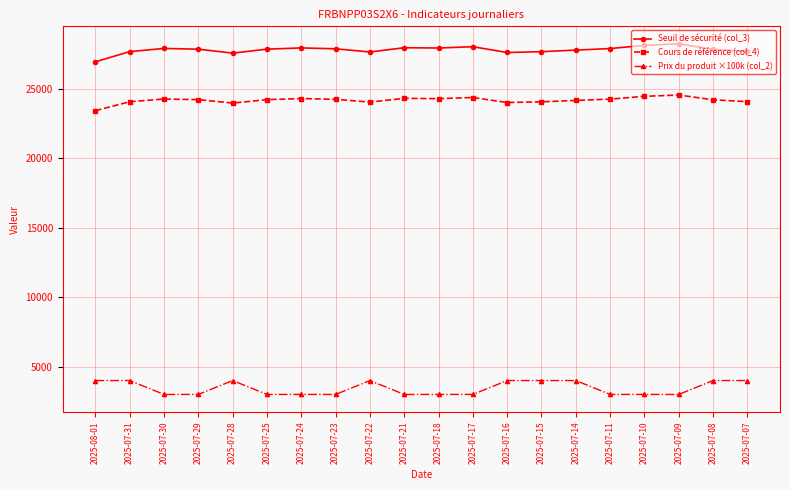

What is the minimum value for Cours de référence (col_4)?

23426.0